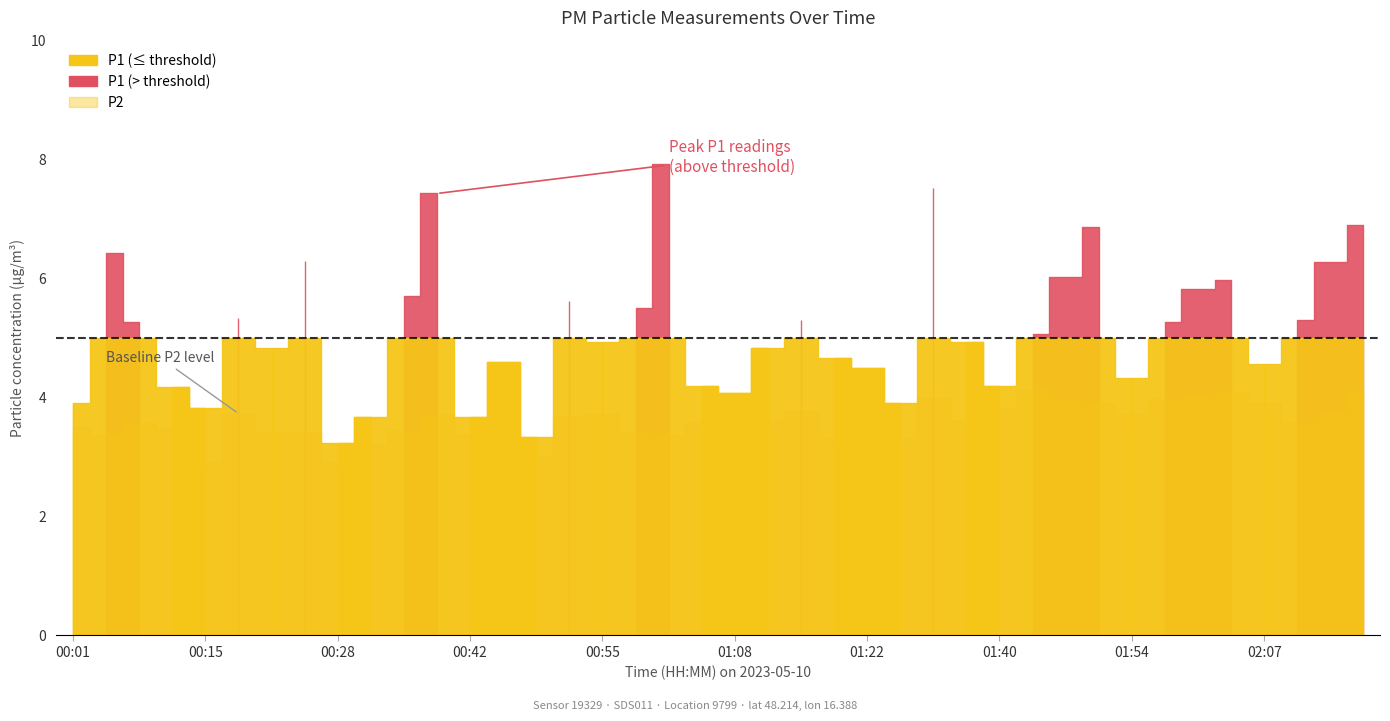

Reading left to right, extract all data points from this chart.

P1: 3.9	6.4	5.3	4.2	3.8	5.3	4.8	6.3	3.2	3.7	5.7	7.4	3.7	4.6	3.3	5.6	4.9	5.5	7.9	4.2	4.1	4.8	5.3	4.7	4.5	3.9	7.5	4.9	4.2	5.1	6.0	6.9	4.3	5.3	5.8	6.0	4.6	5.3	6.3	6.9
P2: 3.5	3.4	3.6	3.5	2.9	3.7	3.4	3.4	2.9	3.2	3.4	3.7	3.4	3.5	3.0	3.7	3.7	3.4	3.4	3.6	3.3	3.6	3.8	3.3	3.9	3.3	4.0	3.6	3.8	4.1	4.0	3.9	3.7	4.0	4.0	4.1	3.9	3.6	3.7	4.1